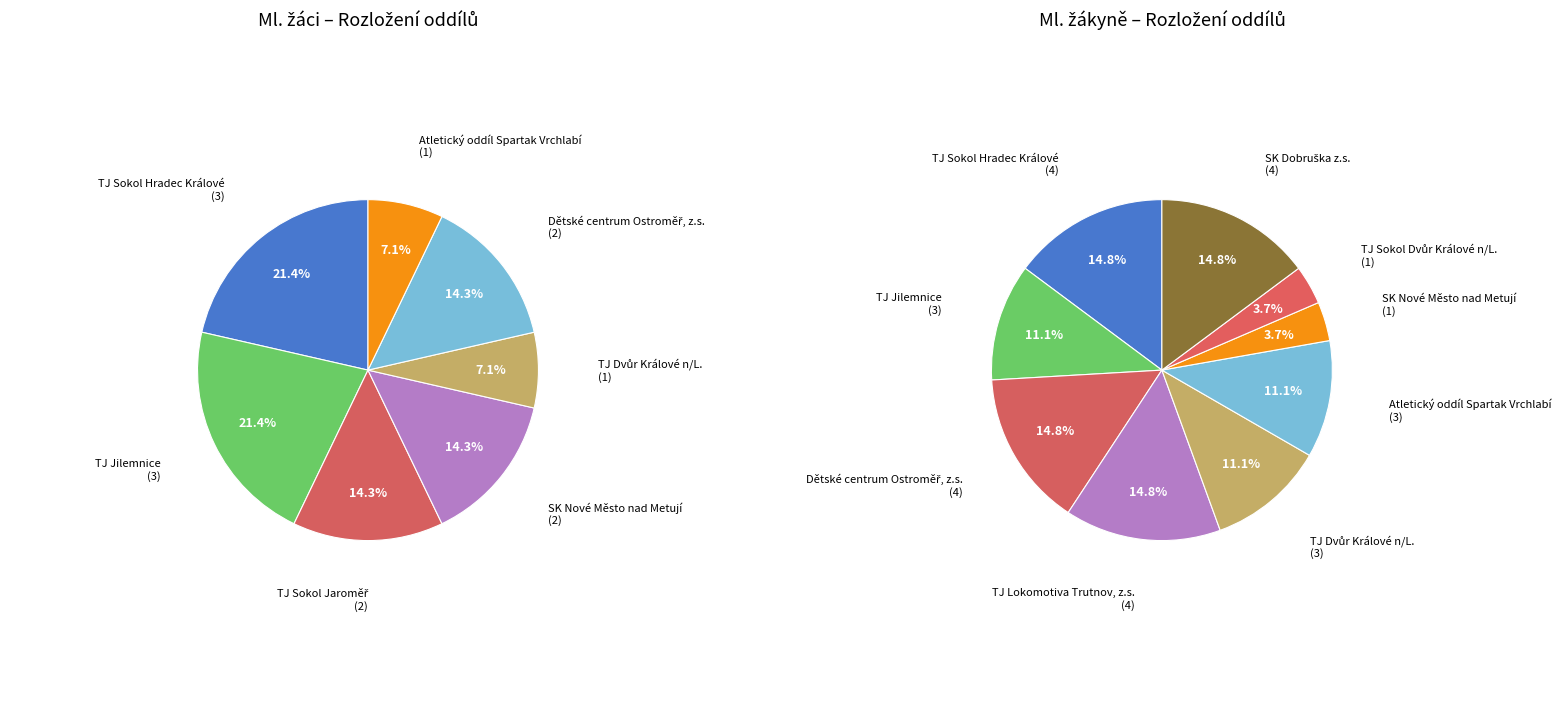

To the nearest percent, what is the combined percentage of TJ Dvůr Králové n/L. and Atletický oddíl Spartak Vrchlabí?

20%